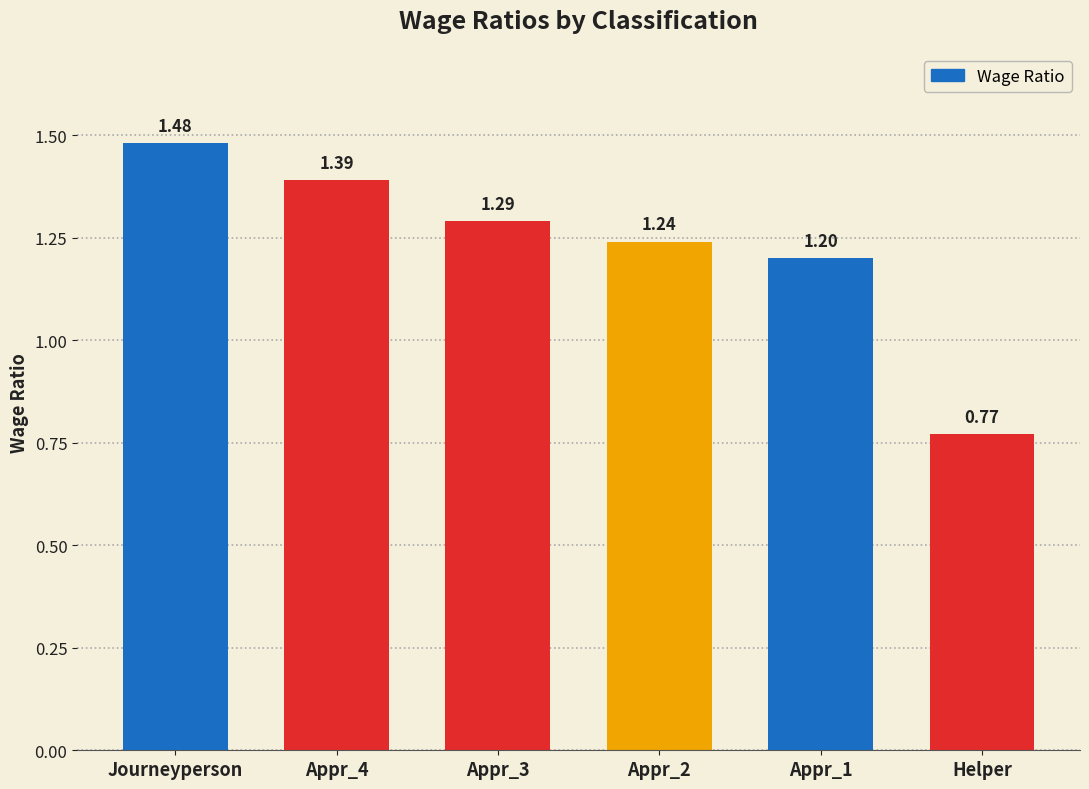

At which category does the chart reach its minimum across all series?

Helper